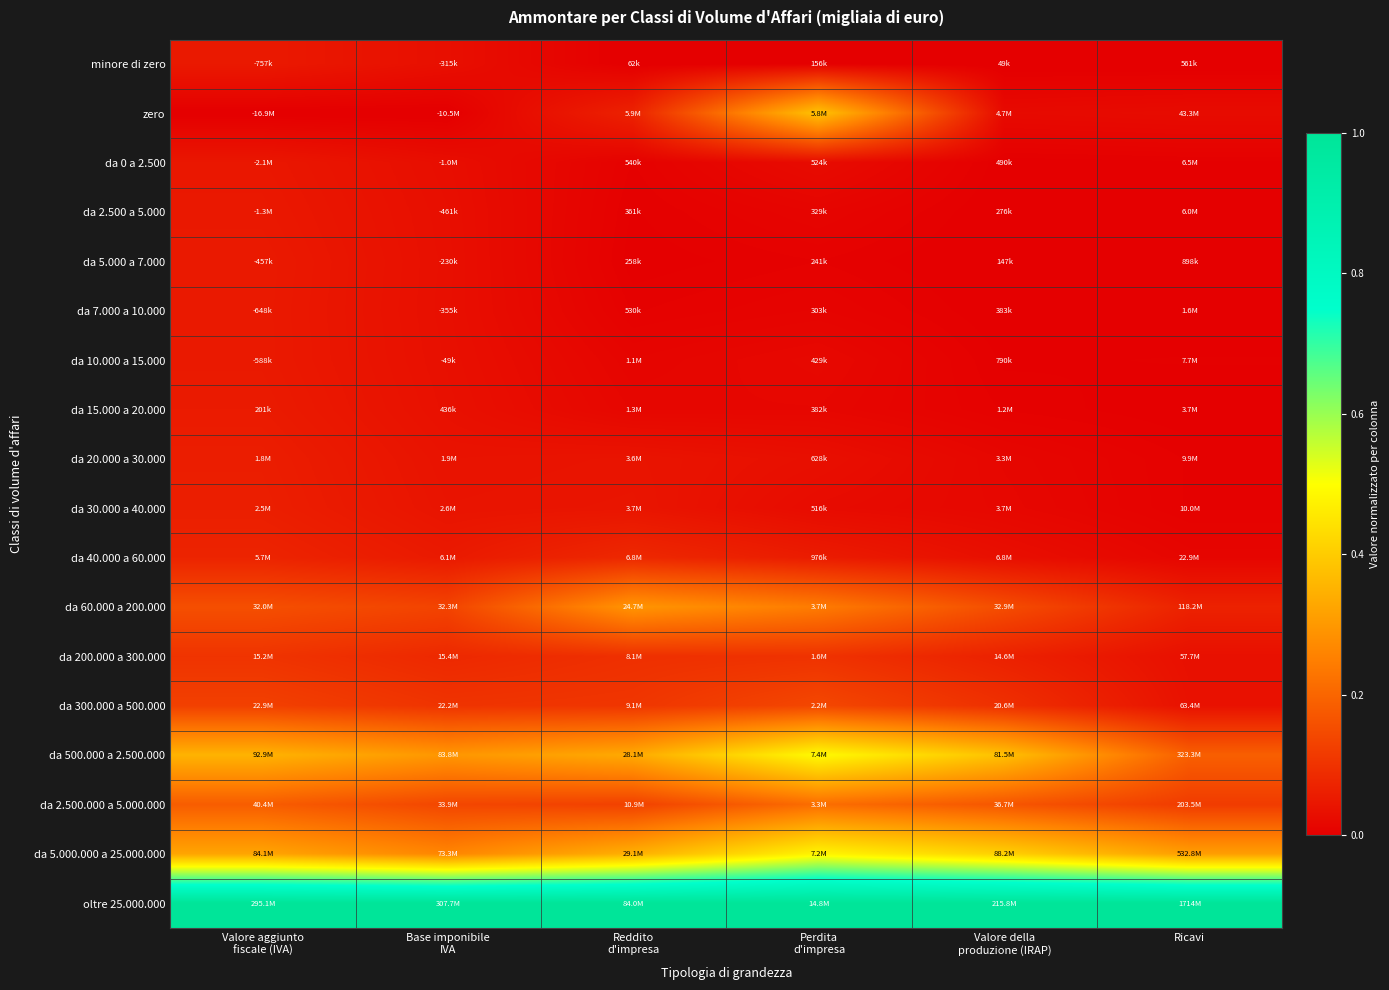

Between Valore aggiunto
fiscale (IVA) and Valore della
produzione (IRAP), which is larger?

Valore aggiunto
fiscale (IVA)